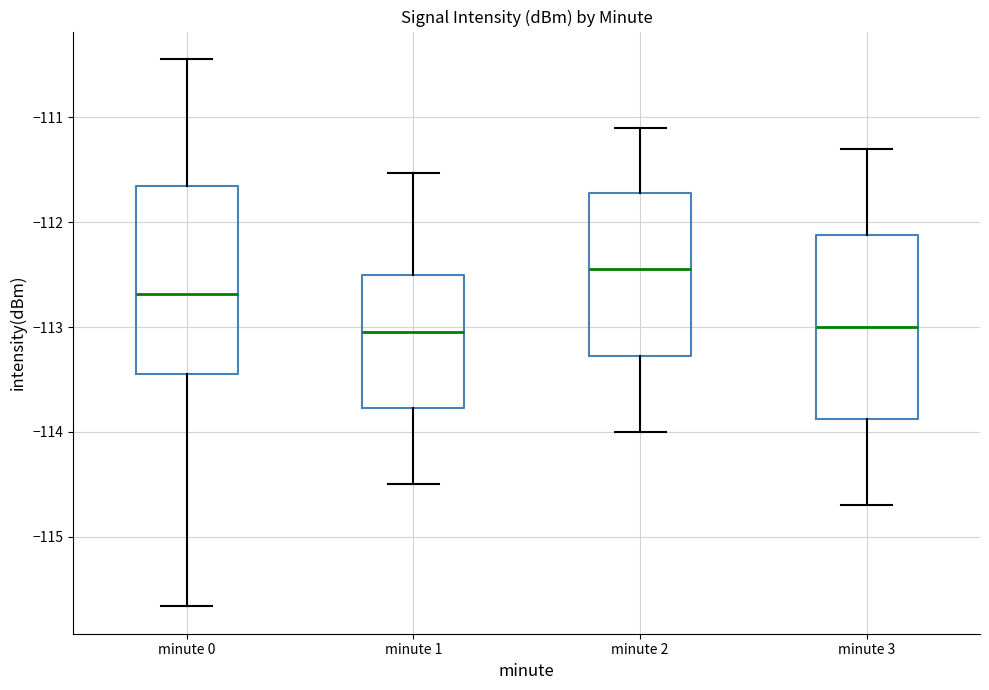

Where does the upper whisker of the box for minute 1 end on the y-axis? The values are not printed on the chart, so give them approximately, as read against the axis.

-111.5